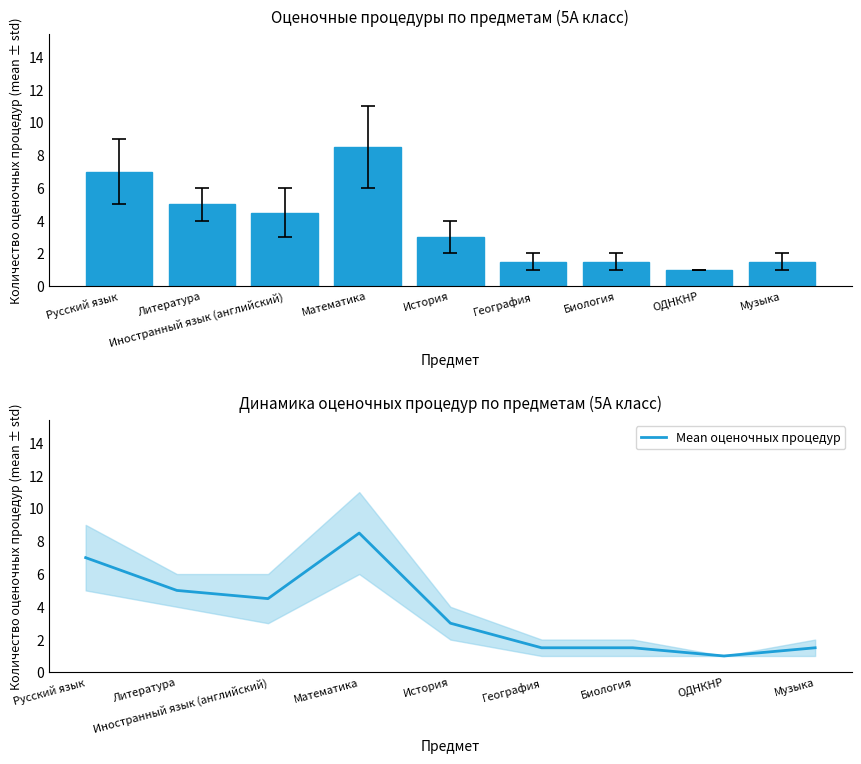

At which label does Оценочные процедуры first exceed 3?

Русский язык